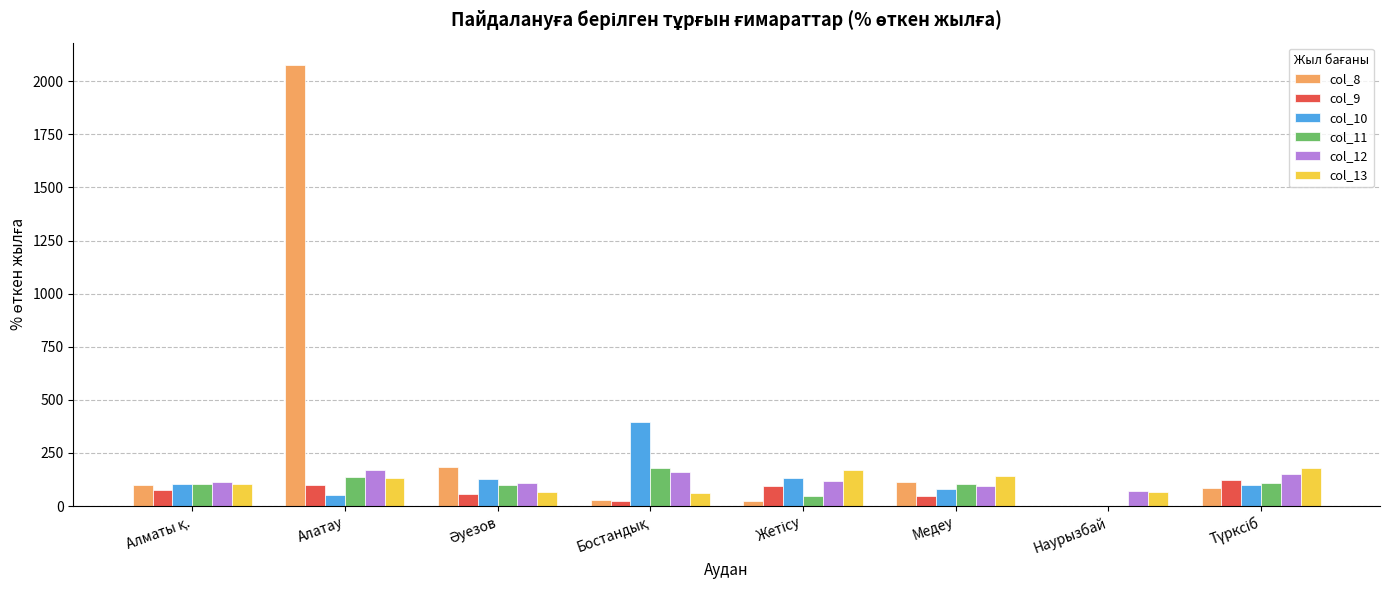

What is the sum of all col_11 values?

786.8